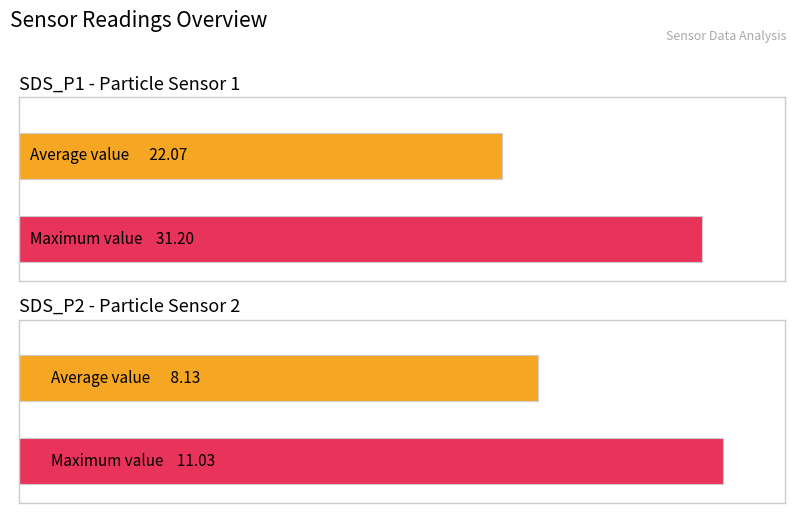

Read the Average utilization value at SDS_P1.

22.1